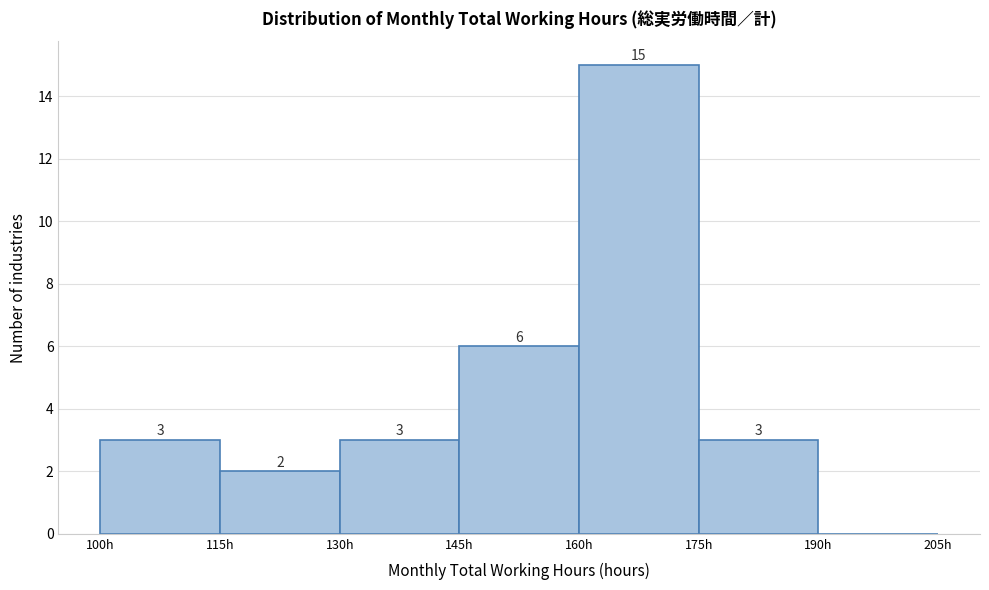

Over which range of the x-axis is the bar tallest?

160 to 175